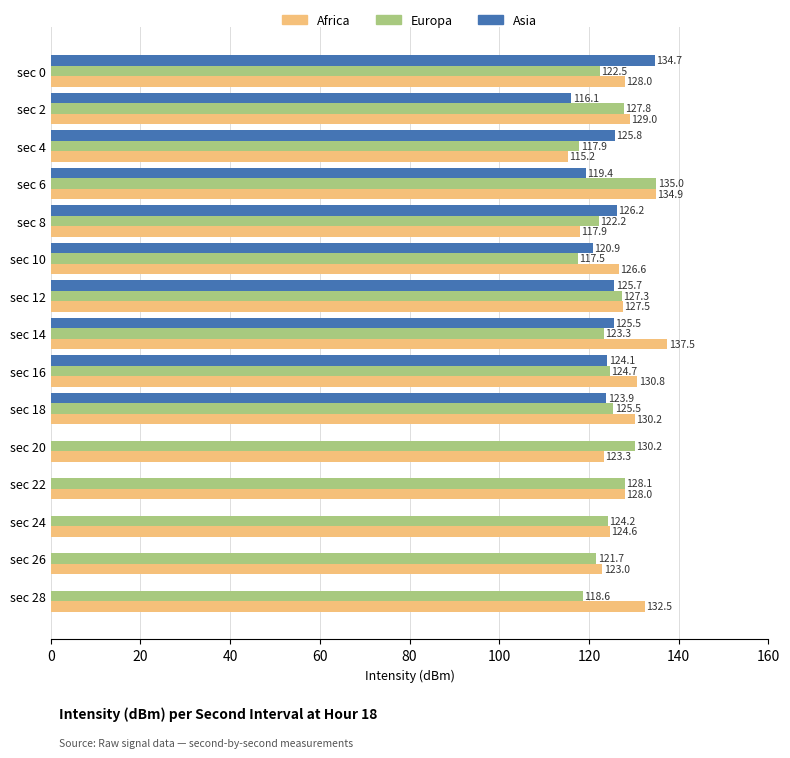

Between sec 14 and sec 16, which series saw the biggest shift?

Africa